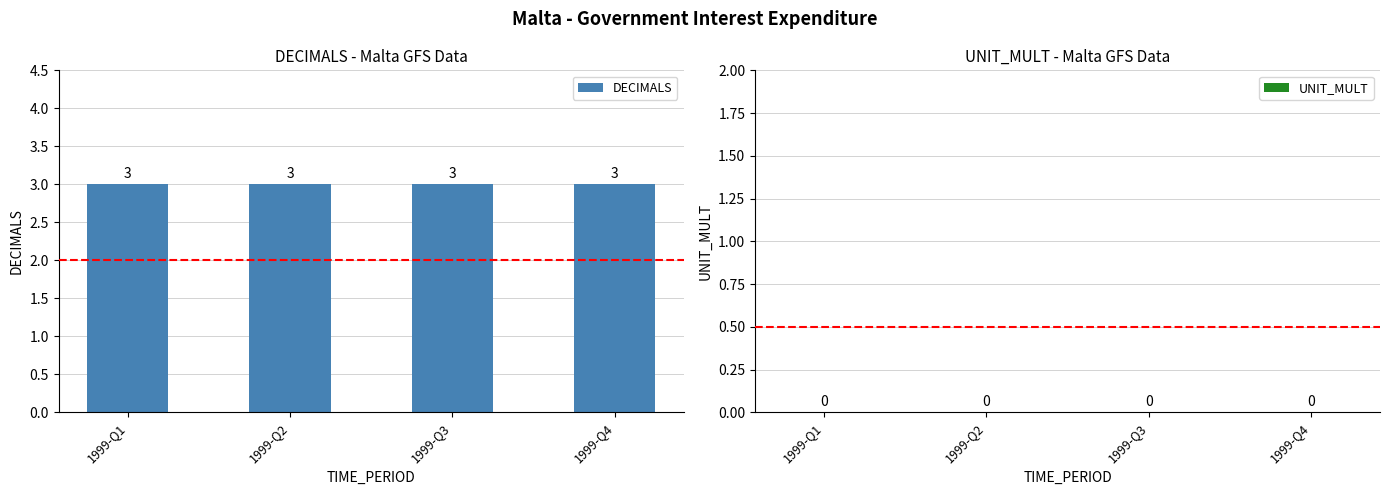

What is the difference between the highest and lowest values at 1999-Q3?

3